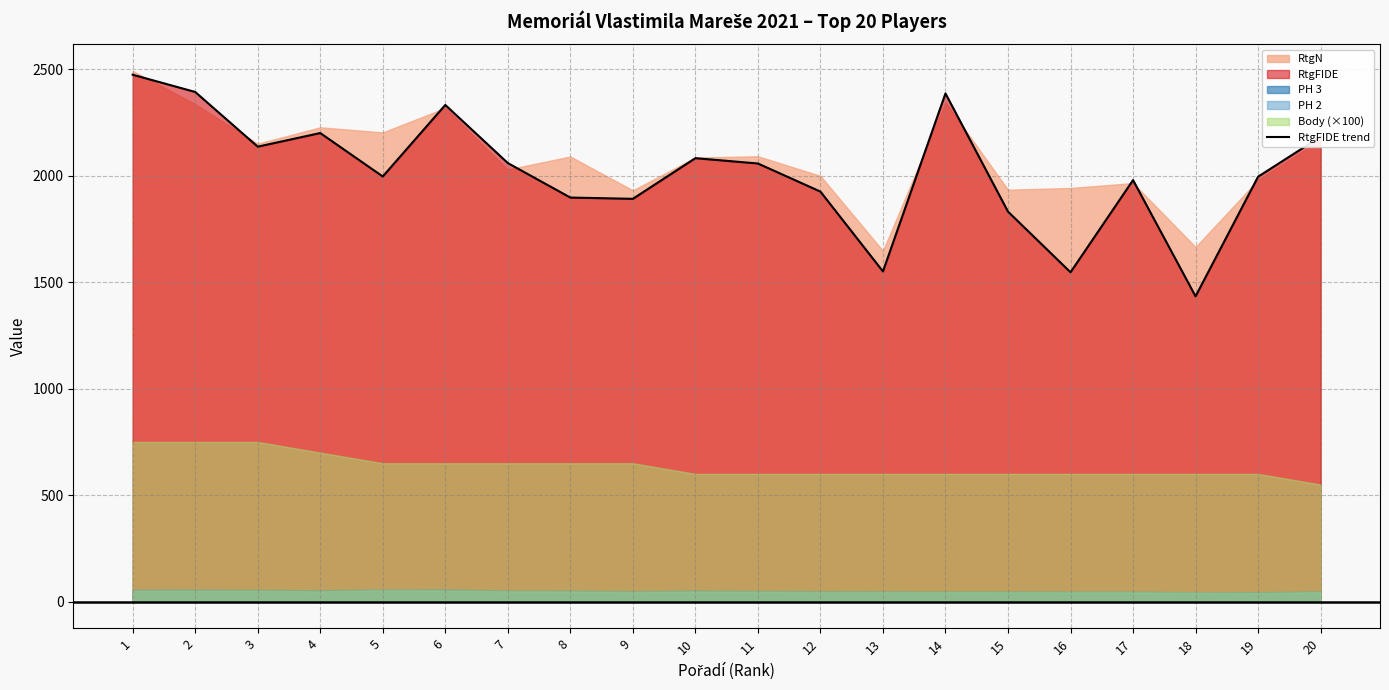

Reading right to left, list all the values displayed in this chart.

2184	1996	1434	1980	1547	1832	2387	1551	1926	2058	2083	1892	1898	2060	2333	1997	2201	2137	2394	2475